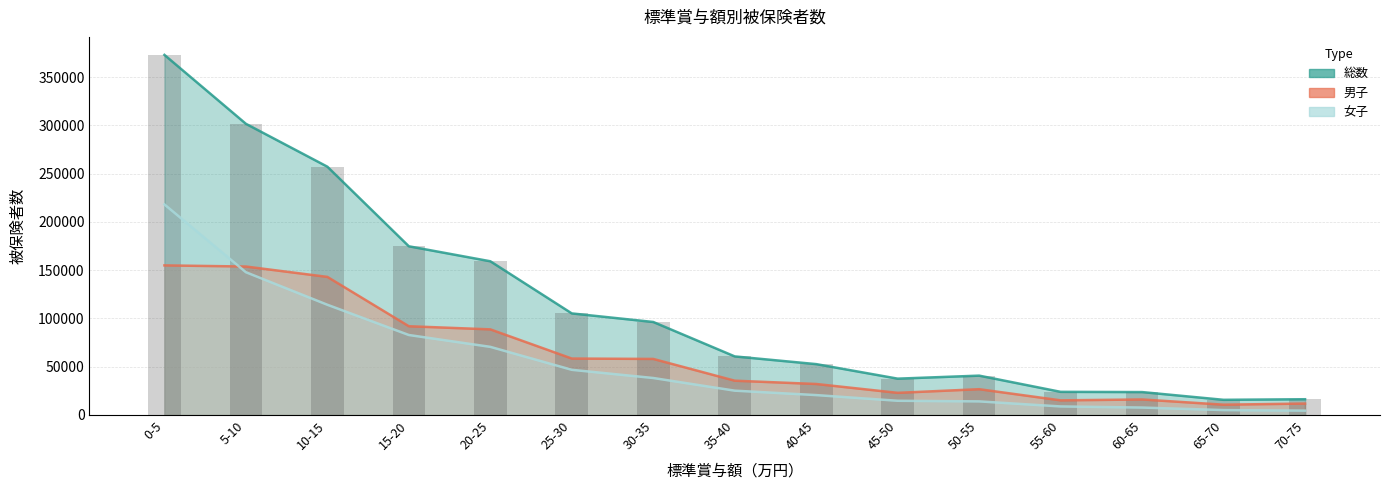

The 総数 series shows 16291 at 70-75. True or false?

True